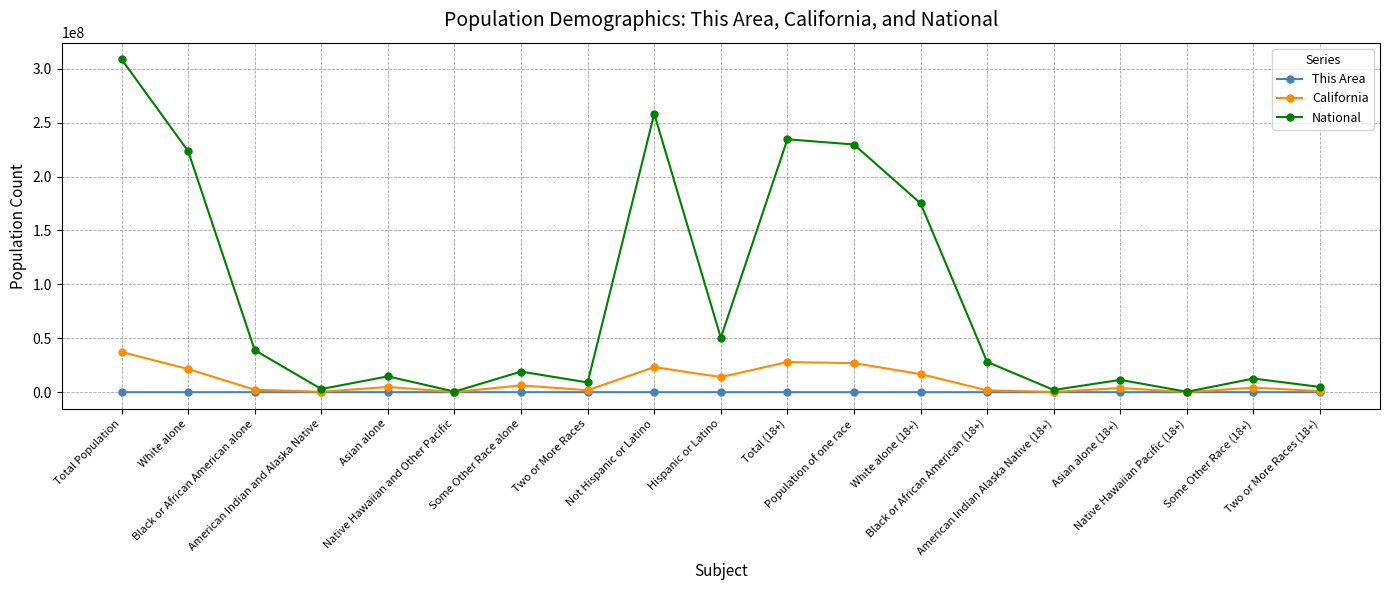

At White alone, list the series in order from smallest to largest.

This Area, California, National